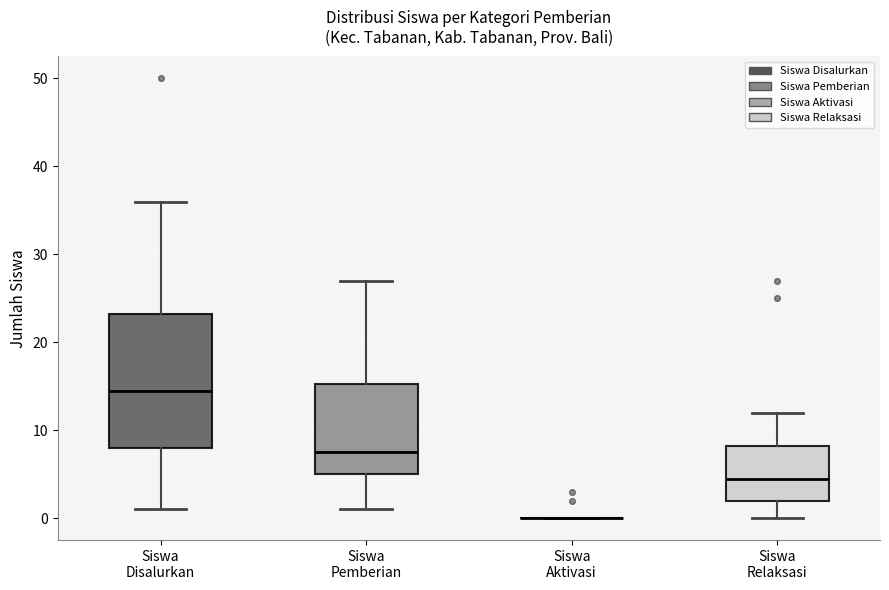

Comparing the boxes themselves (not the whiskers), which one is the tallest?

Siswa Disalurkan